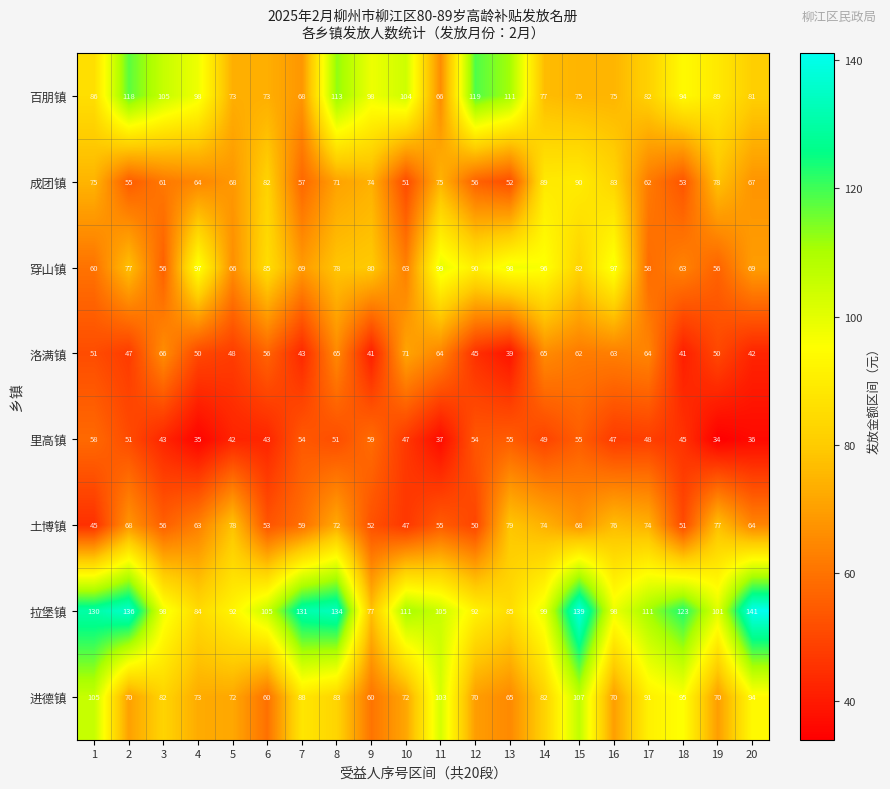

How many categories are shown in the chart?

20